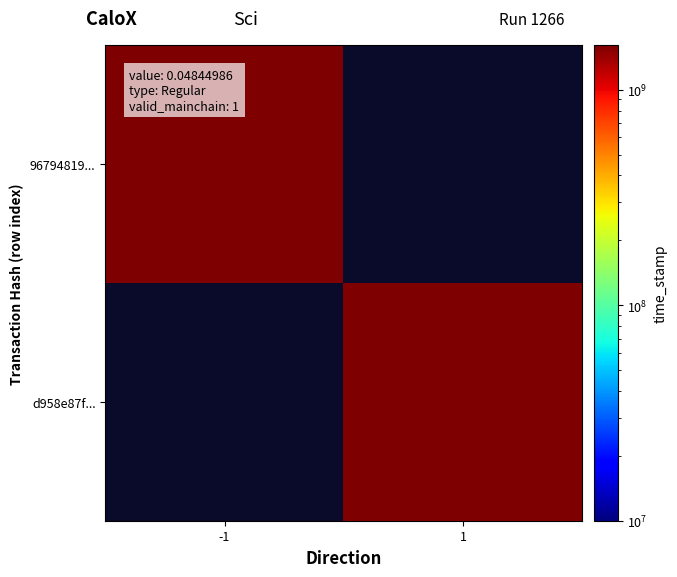

List the labels in order of 967948195368868e452569c494109bca7663f31 value, smallest first.

1, -1